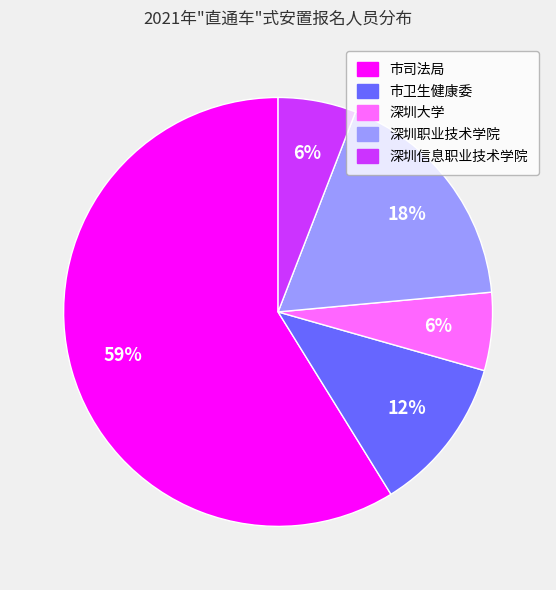

To the nearest percent, what is the difference between the 深圳信息职业技术学院 and 深圳职业技术学院 slice percentages?

12%